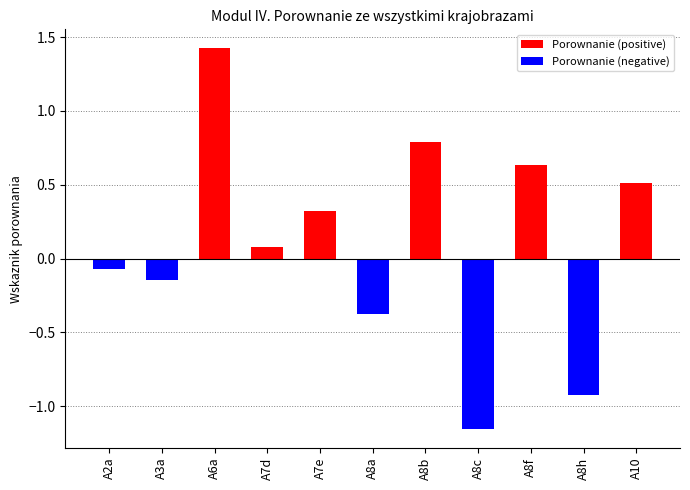

List the series in order of their peak value, highest first.

Porownanie (positive), Porownanie (negative)